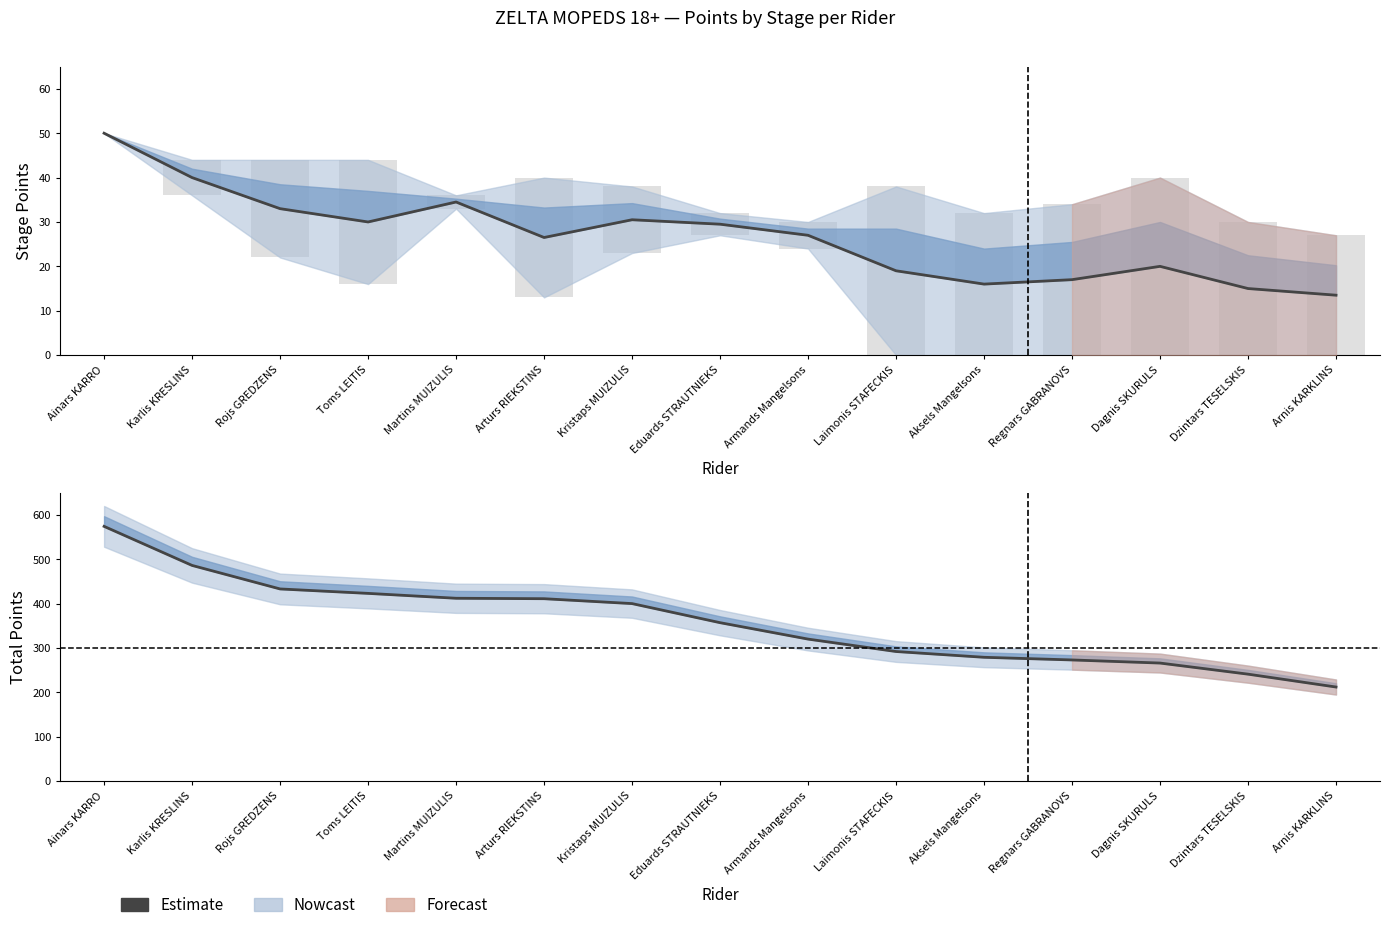

List the labels in order of value, smallest first.

Arnis KARKLINS, Dzintars TESELSKIS, Dagnis SKURULS, Regnars GABRANOVS, Aksels Mangelsons, Laimonis STAFECKIS, Armands Mangelsons, Eduards STRAUTNIEKS, Kristaps MUIZULIS, Arturs RIEKSTINS, Martins MUIZULIS, Toms LEITIS, Rojs GREDZENS, Karlis KRESLINS, Ainars KARRO